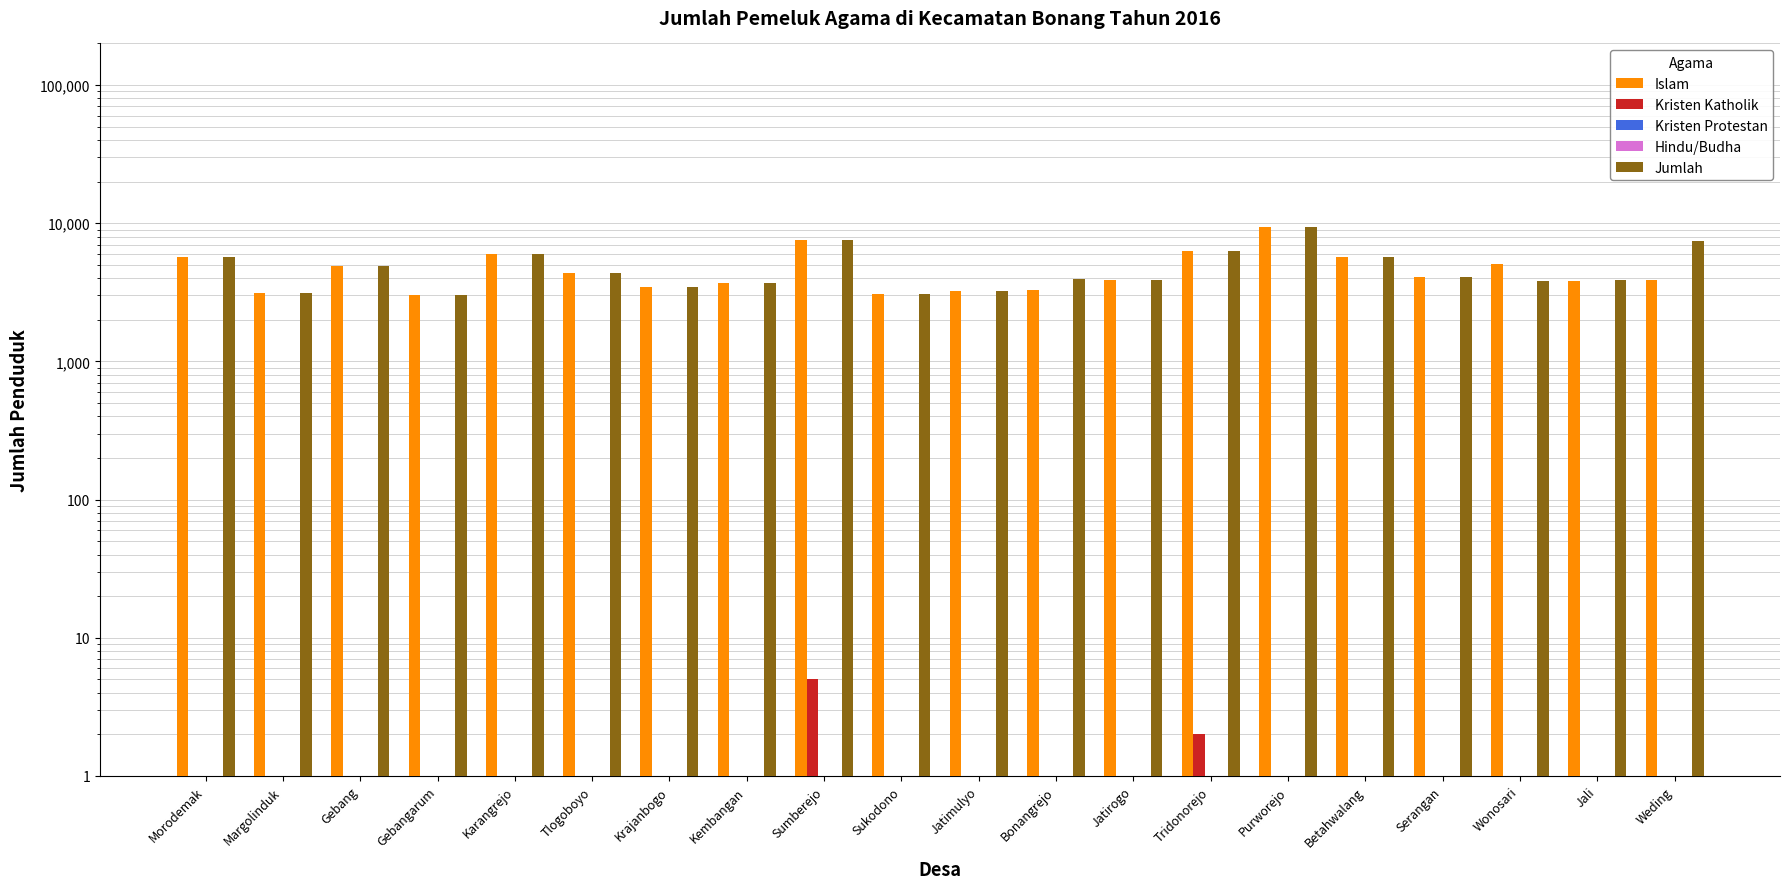

At which category is the sum across all series the highest?

Purworejo